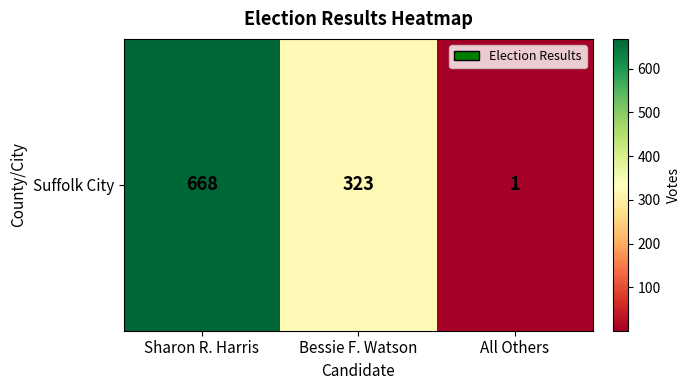

How many values are between 1 and 668?

3